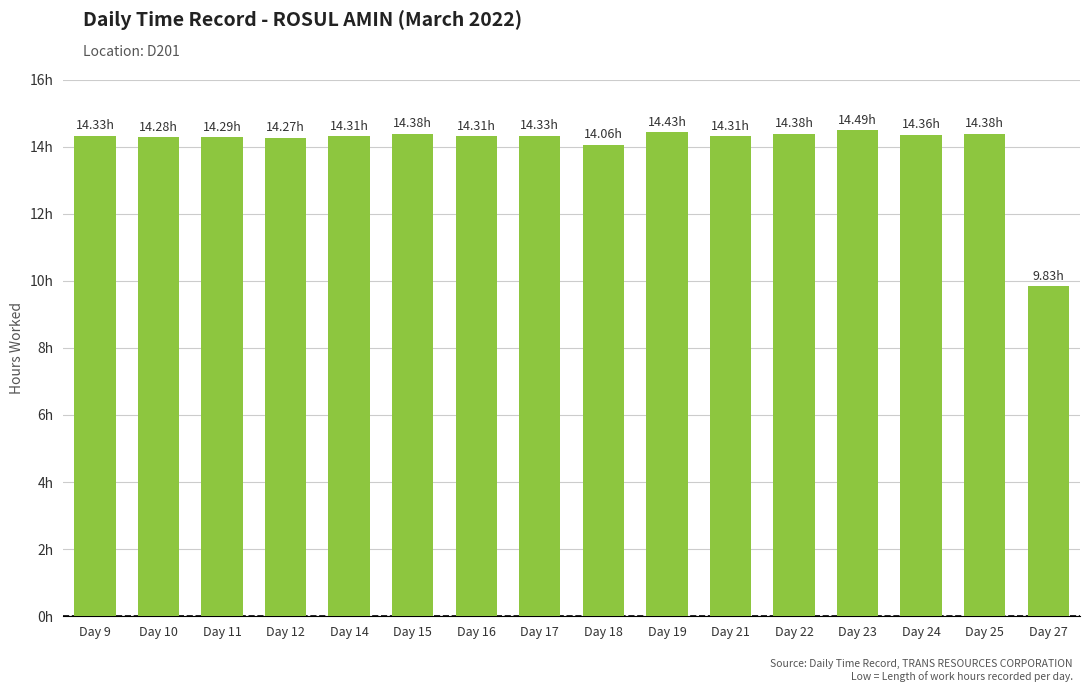

What is the change in value from Day 11 to Day 24?

+0.1